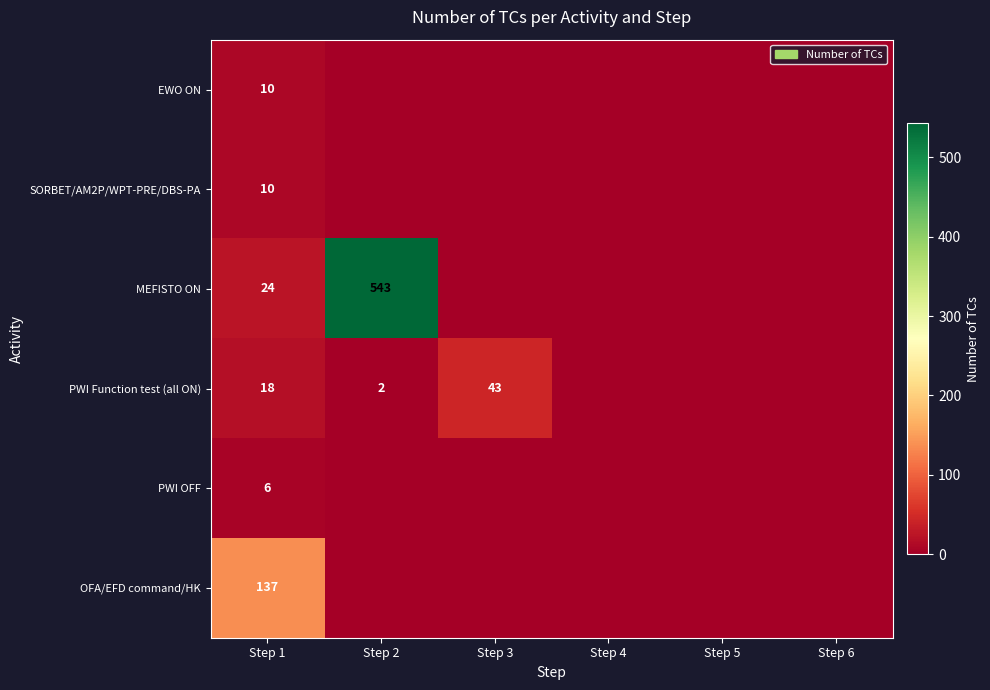

What is the total value across all series at Step 1?

205